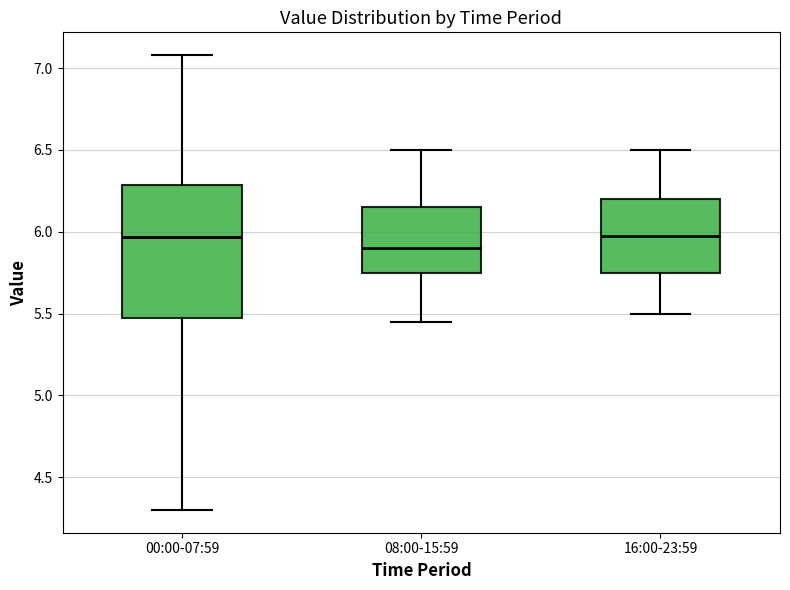

Comparing the boxes themselves (not the whiskers), which one is the tallest?

00:00-07:59